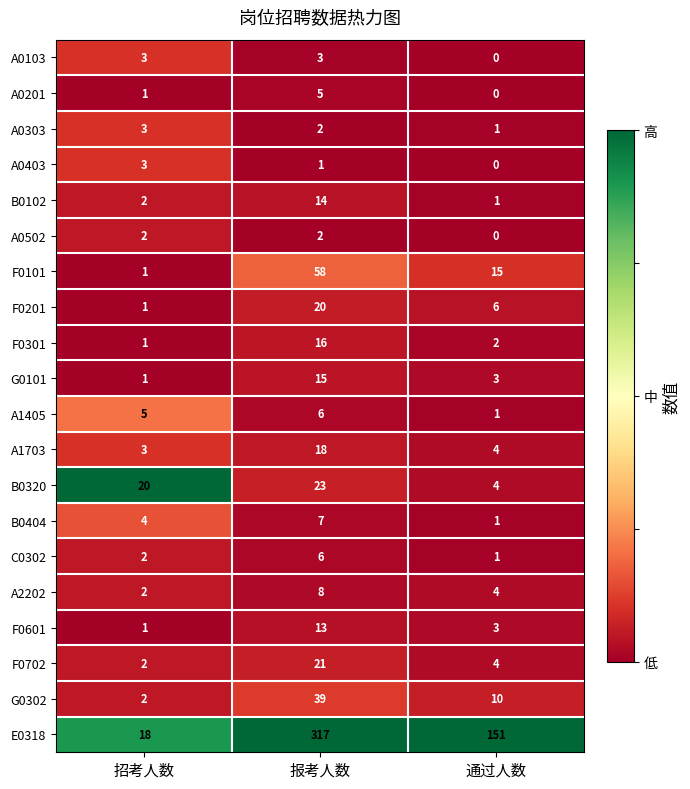

At which category is the sum across all series the highest?

报考人数